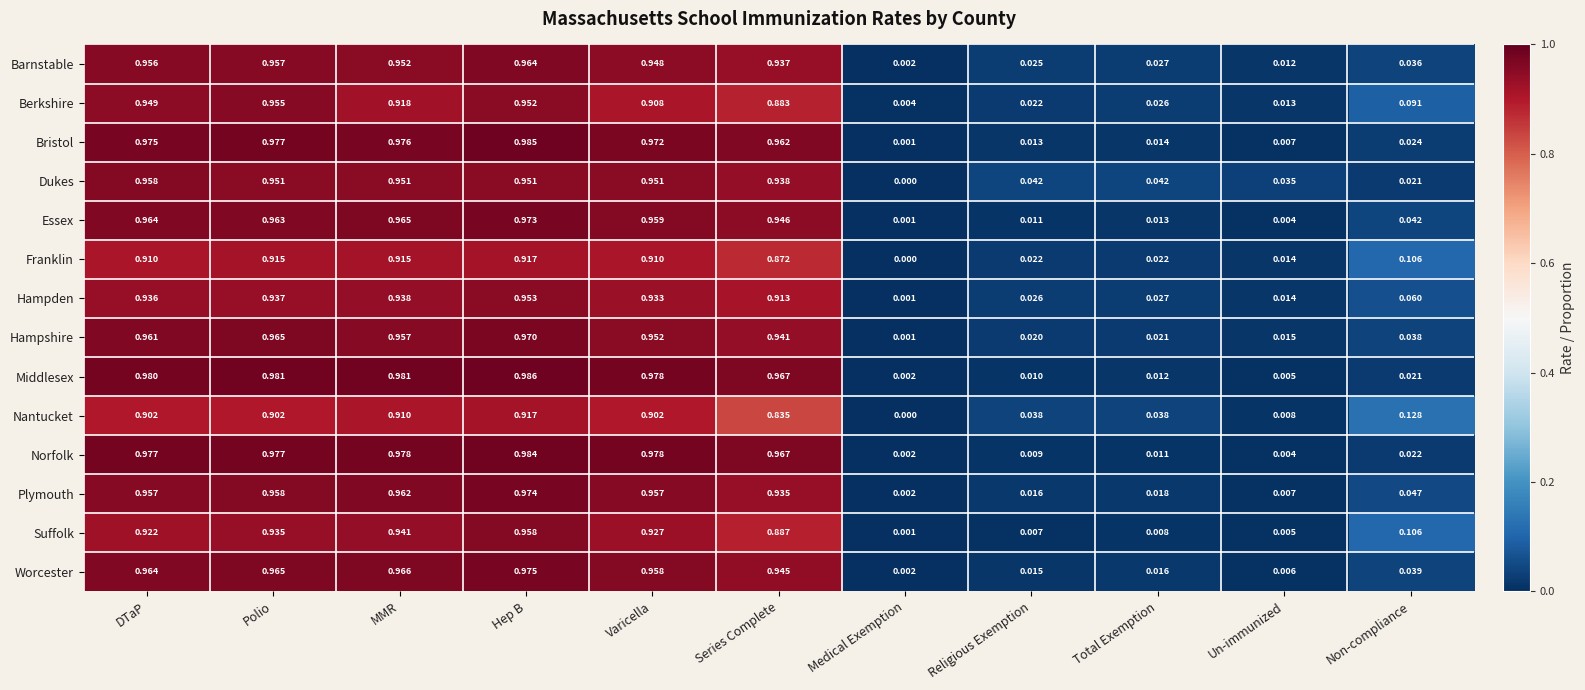

Where is Bristol nearest to the value 0?

Medical Exemption